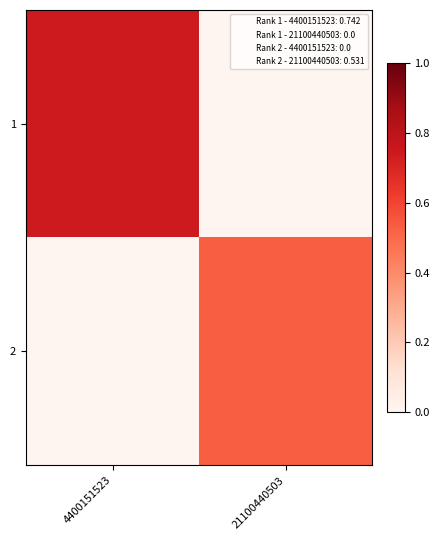

List the series in order of their peak value, lowest first.

2, 1